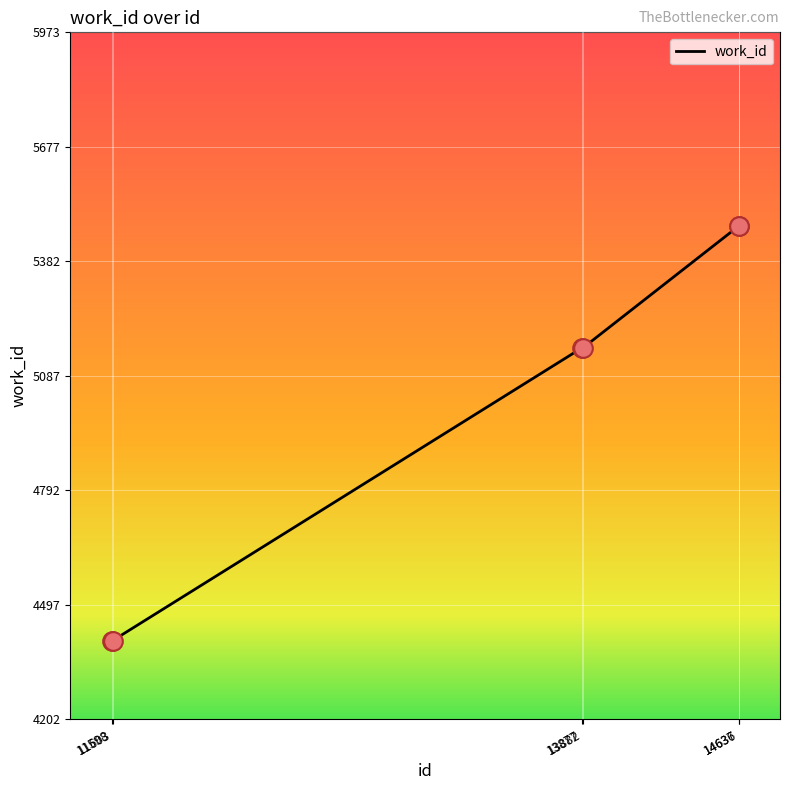

Approximately how many times larger is the value at 14636 compared to 13882?

1.1